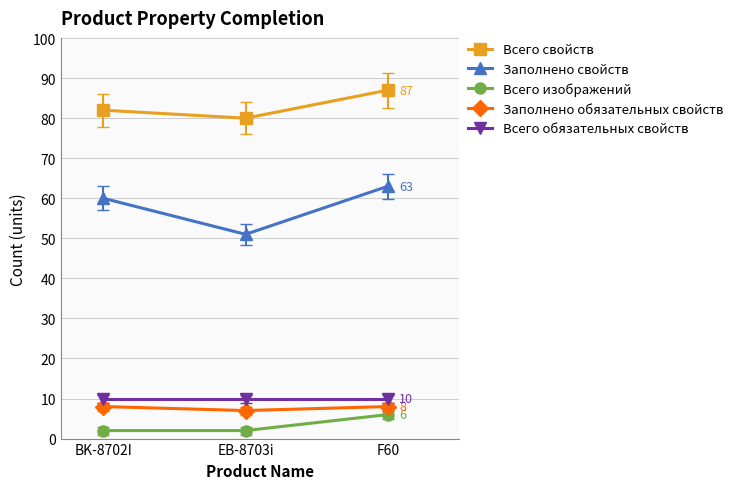

Reading right to left, extract all data points from this chart.

Всего свойств: 87	80	82
Заполнено свойств: 63	51	60
Всего изображений: 6	2	2
Заполнено обязательных свойств: 8	7	8
Всего обязательных свойств: 10	10	10